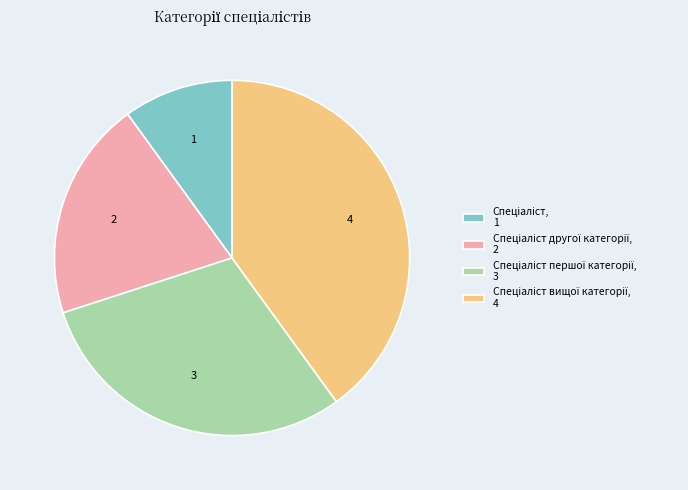

Does any single category account for the majority?

No